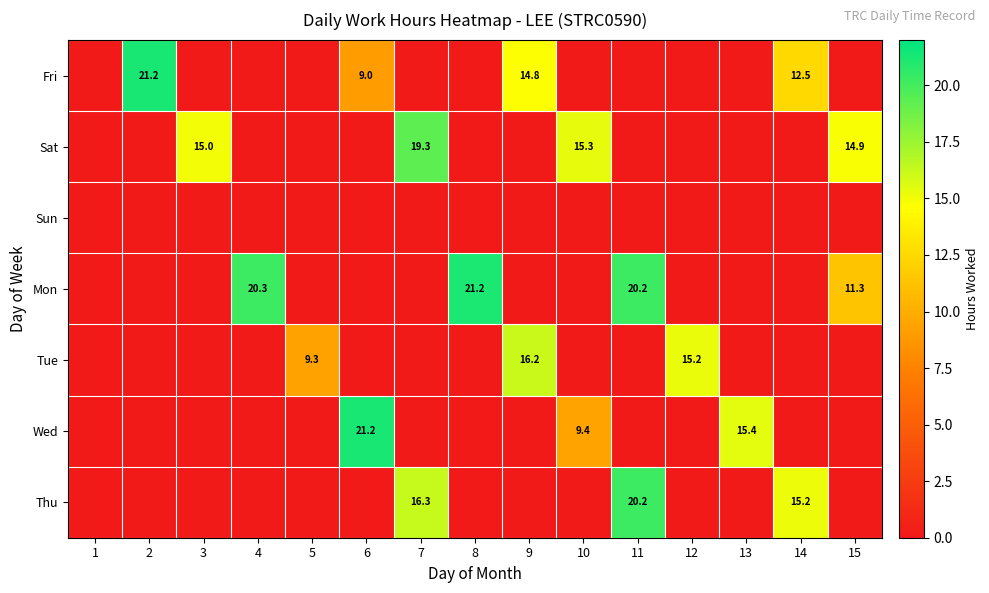

Is it true that Thu equals 4.6 at 11?

False